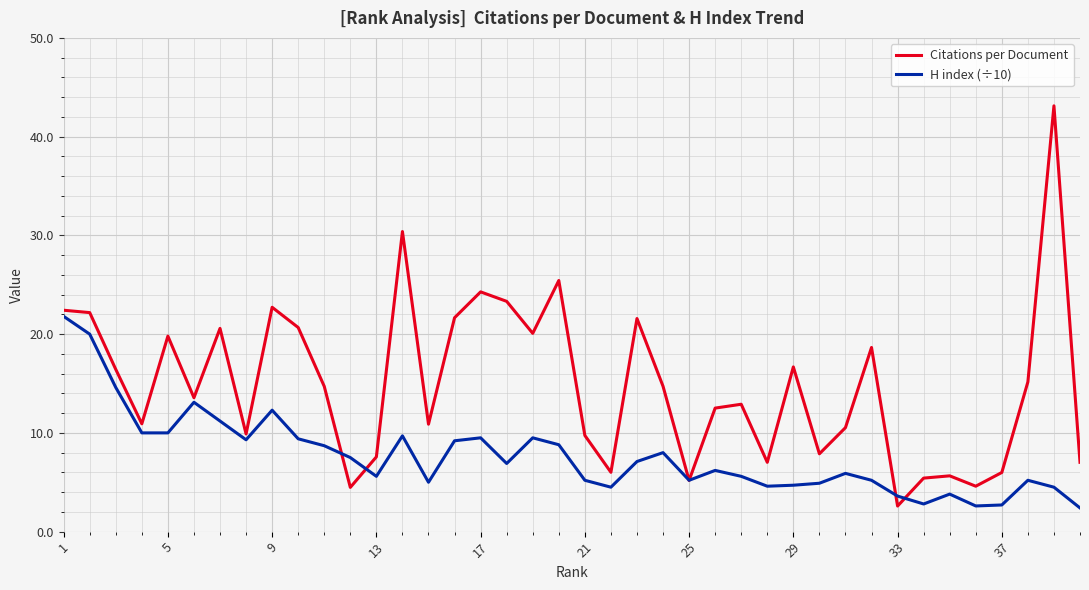

Which series has the widest spread of values?

Citations per Document